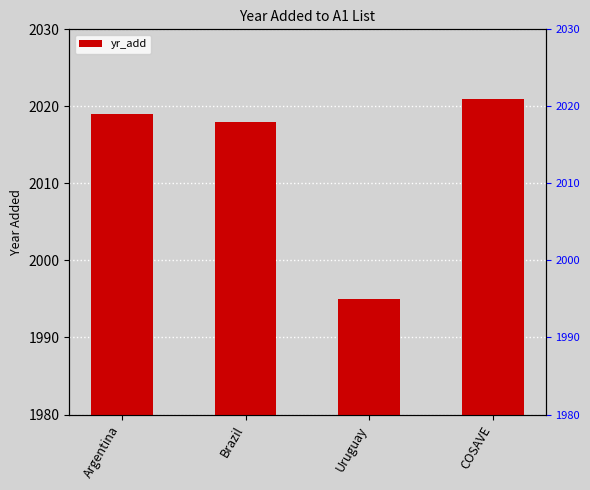

How many data points does each series have?

4